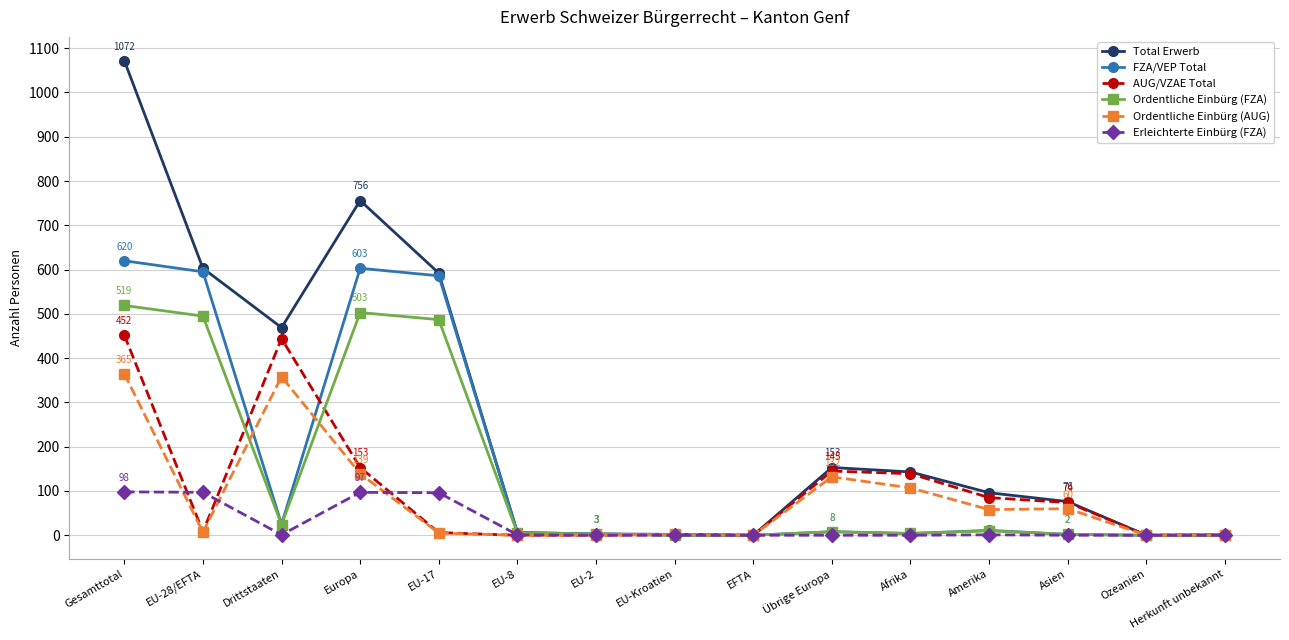

What is the difference between the Ordentliche Einbürg (AUG) values at Gesamttotal and Europa?

226